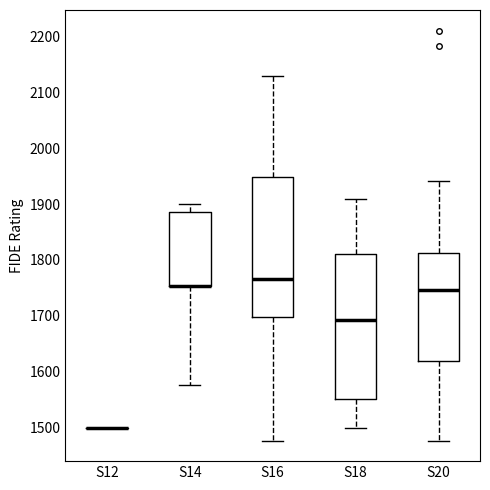

Reading left to right, transcribe this box plot: for each box, give where its median line is, the range the box spans, and where its two whiskers end, as read against the y-axis. The values are not printed on the chart, so give them approximately, as read against the axis.

S12: box collapsed to a line at 1500, whiskers 1500 to 1500
S14: median 1750 (drawn on the box's lower edge), box 1750 to 1890, whiskers 1580 to 1900
S16: median 1770, box 1700 to 1950, whiskers 1480 to 2130
S18: median 1690, box 1550 to 1810, whiskers 1500 to 1910
S20: median 1750, box 1620 to 1810, whiskers 1480 to 1940